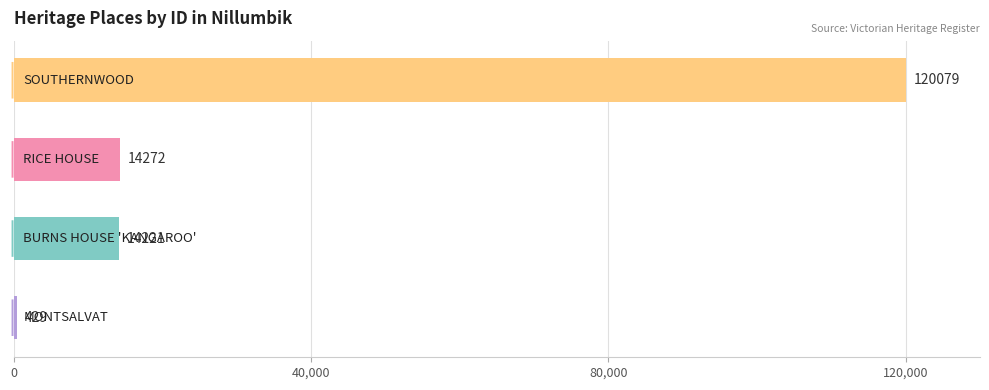

What is the difference between the maximum and second lowest values?

105858